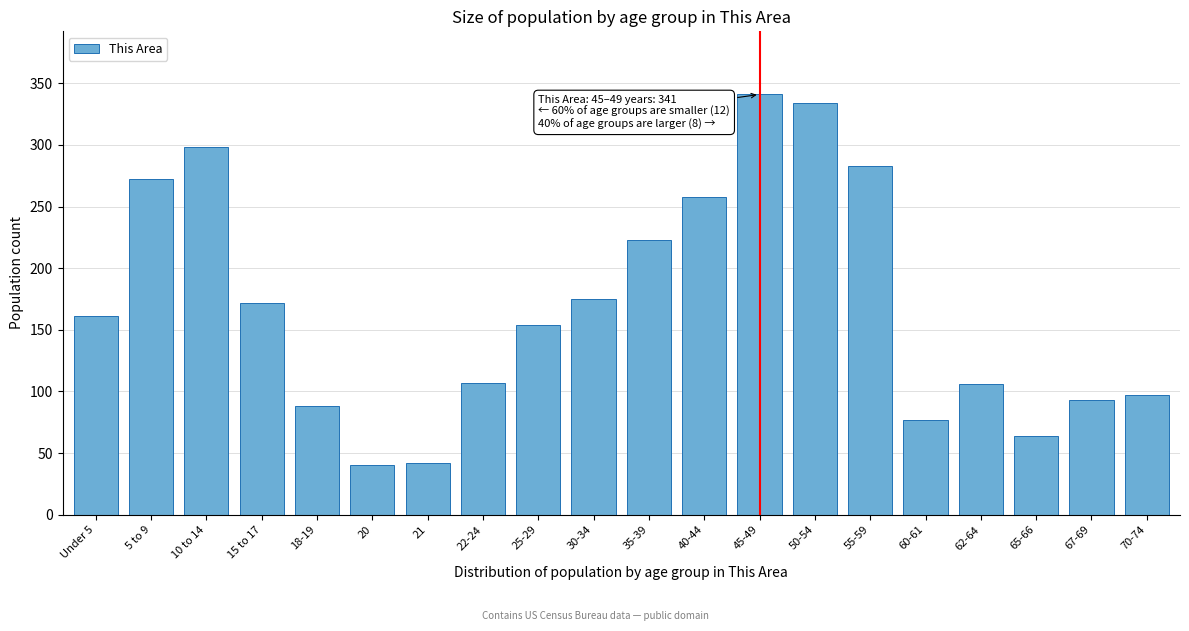

What is the sum of the values at 50-54 and 20?

374